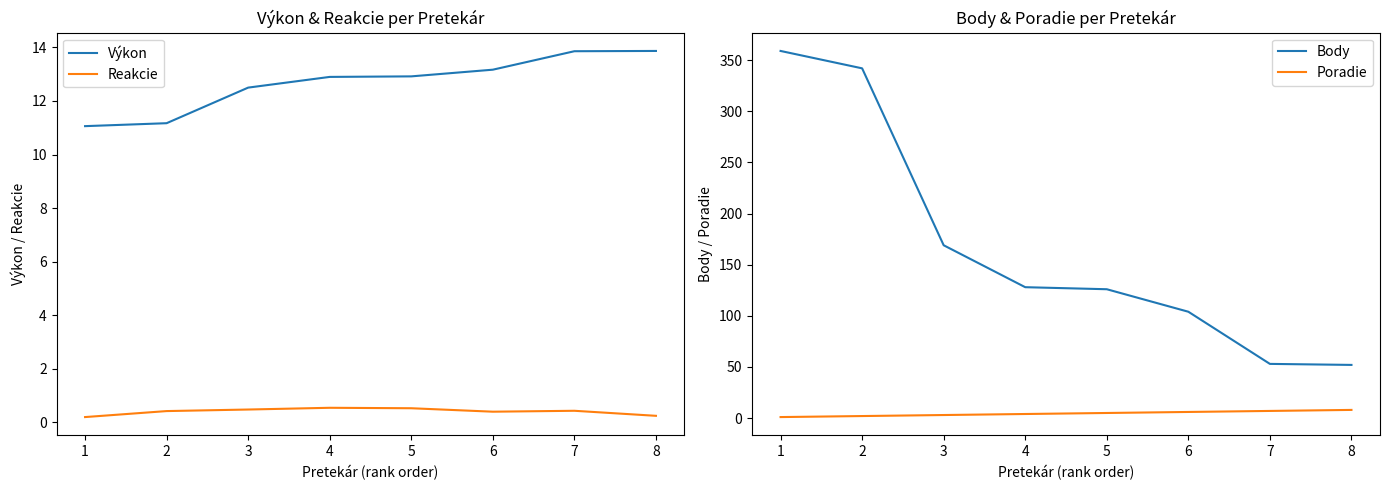

Is this an area chart (filled region under the line)?

No